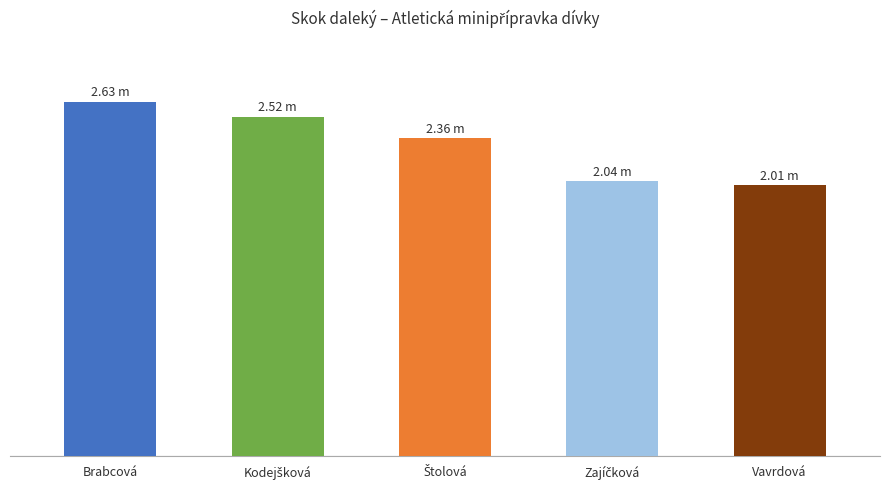

What position from the right is Zajíčková?

2